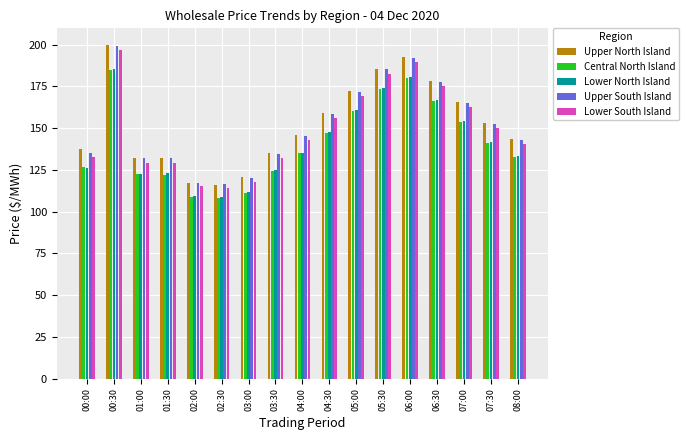

The value of Lower North Island at 08:00 is 51.2. True or false?

False